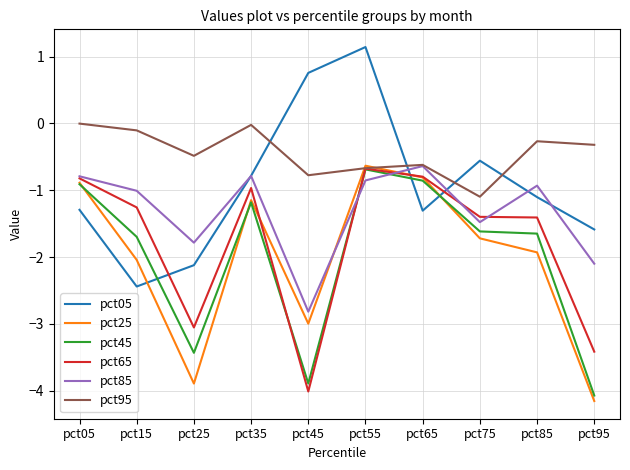

How many series are shown in this chart?

6